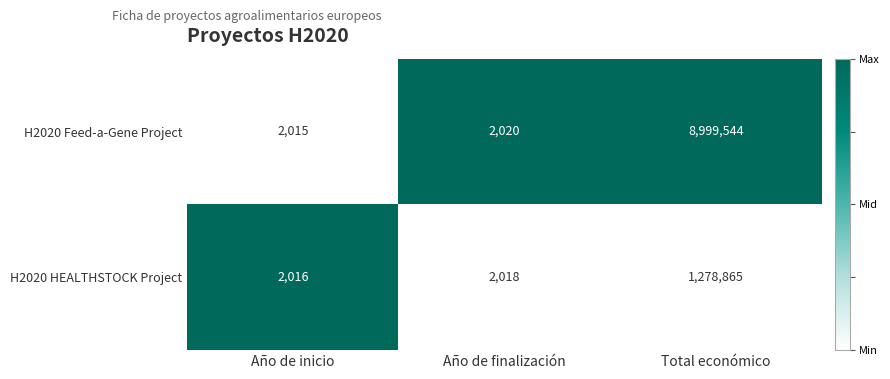

What is the maximum value shown in the chart?

8999544